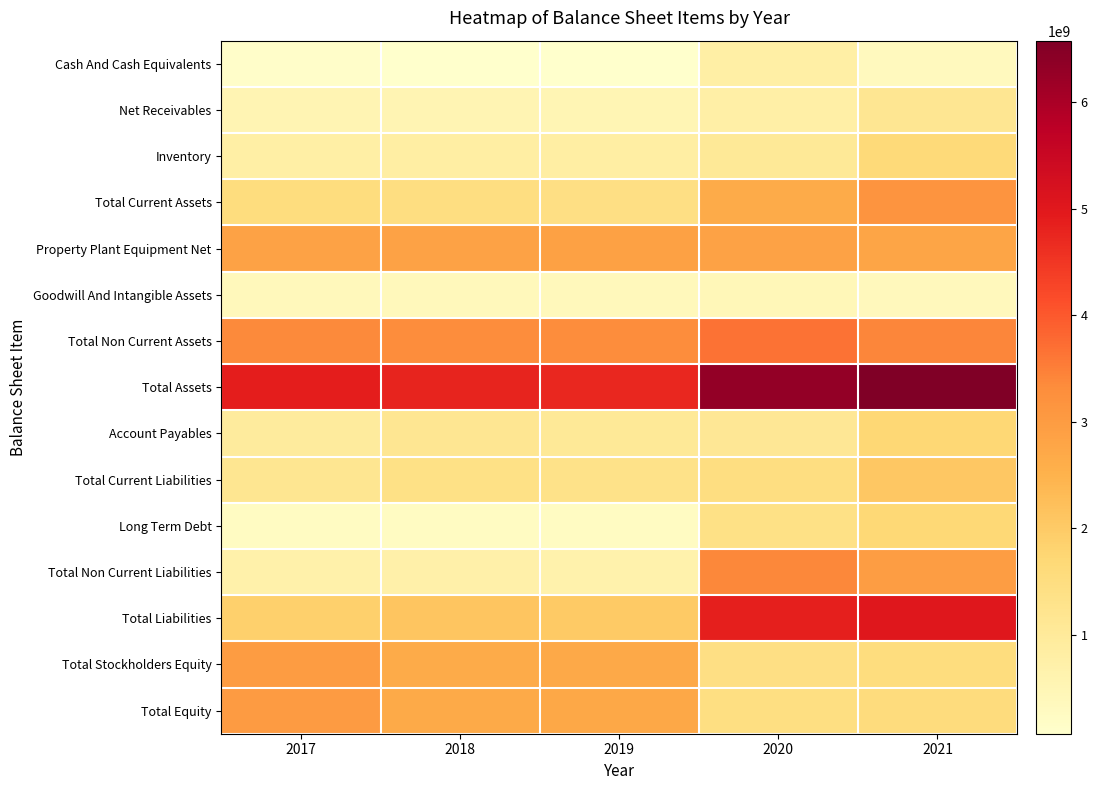

Which series has the widest spread of values?

Total Liabilities